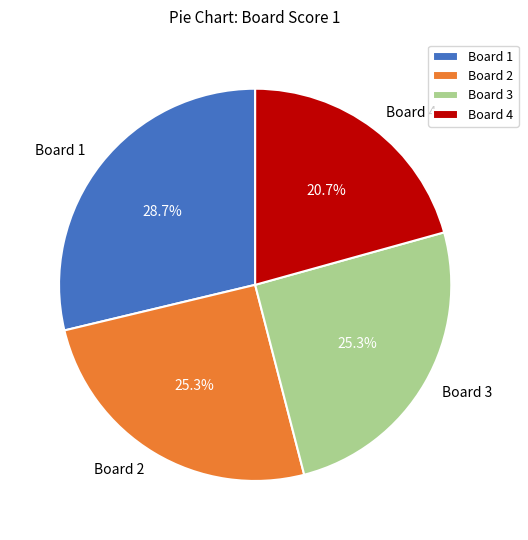

Combined, what portion of the pie is Board 4 and Board 3?

46.0%